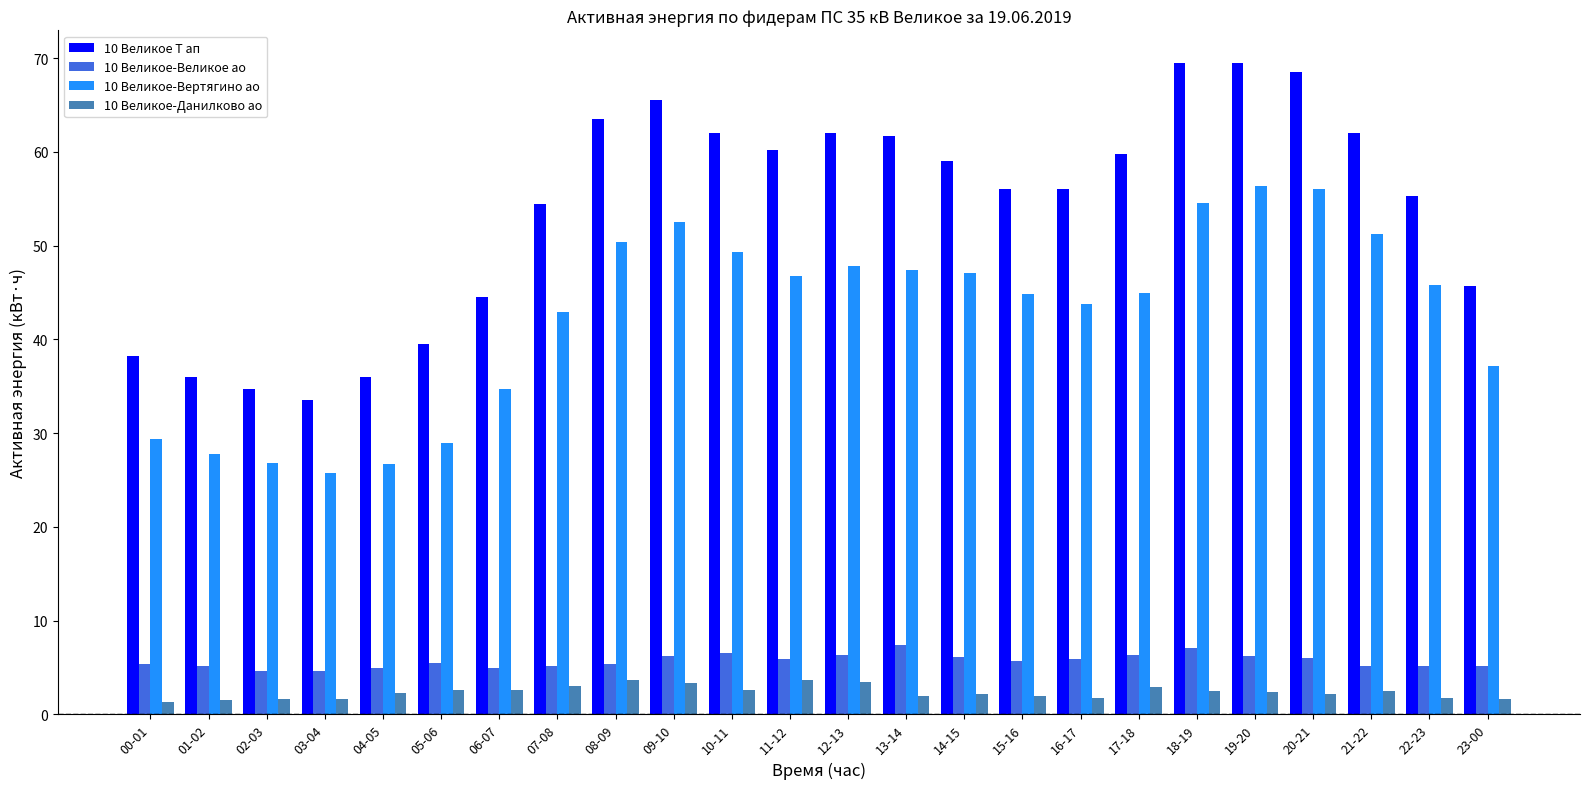

How many bars are there in each group?

4